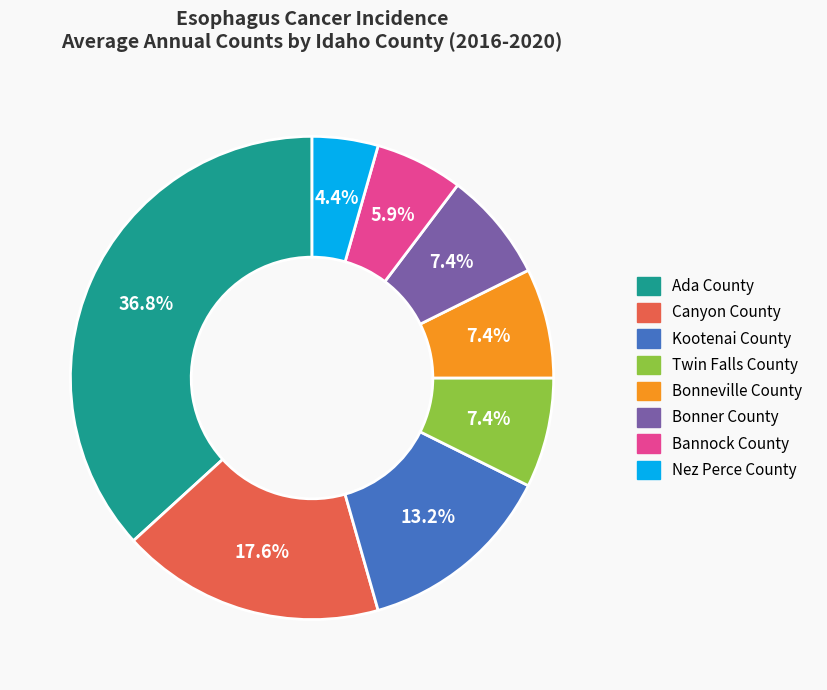

To the nearest percent, what is the combined percentage of Bannock County and Nez Perce County?

10%